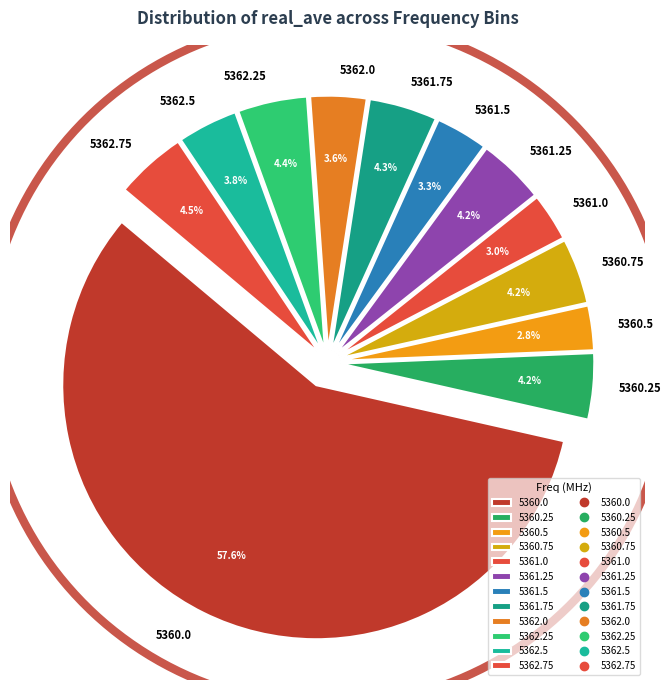

How many slices are in this pie chart?

12